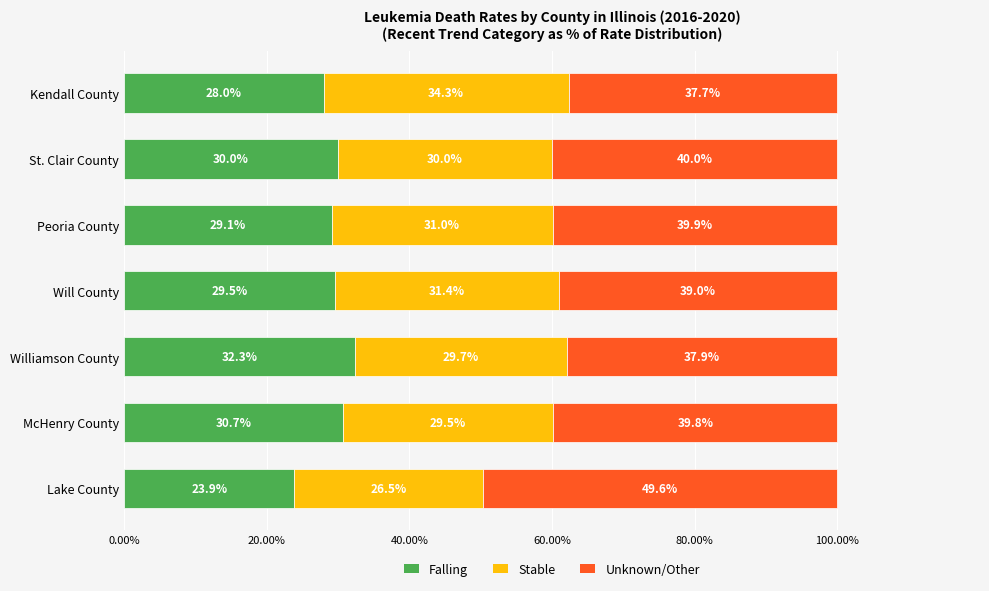

Is it true that Falling equals 30.0 at St. Clair County?

True